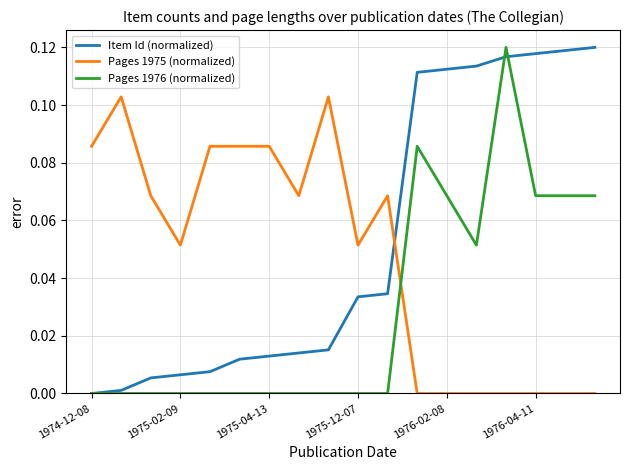

List the series in order of their overall mean, highest first.

Item Id (normalized), Pages 1975 (normalized), Pages 1976 (normalized)